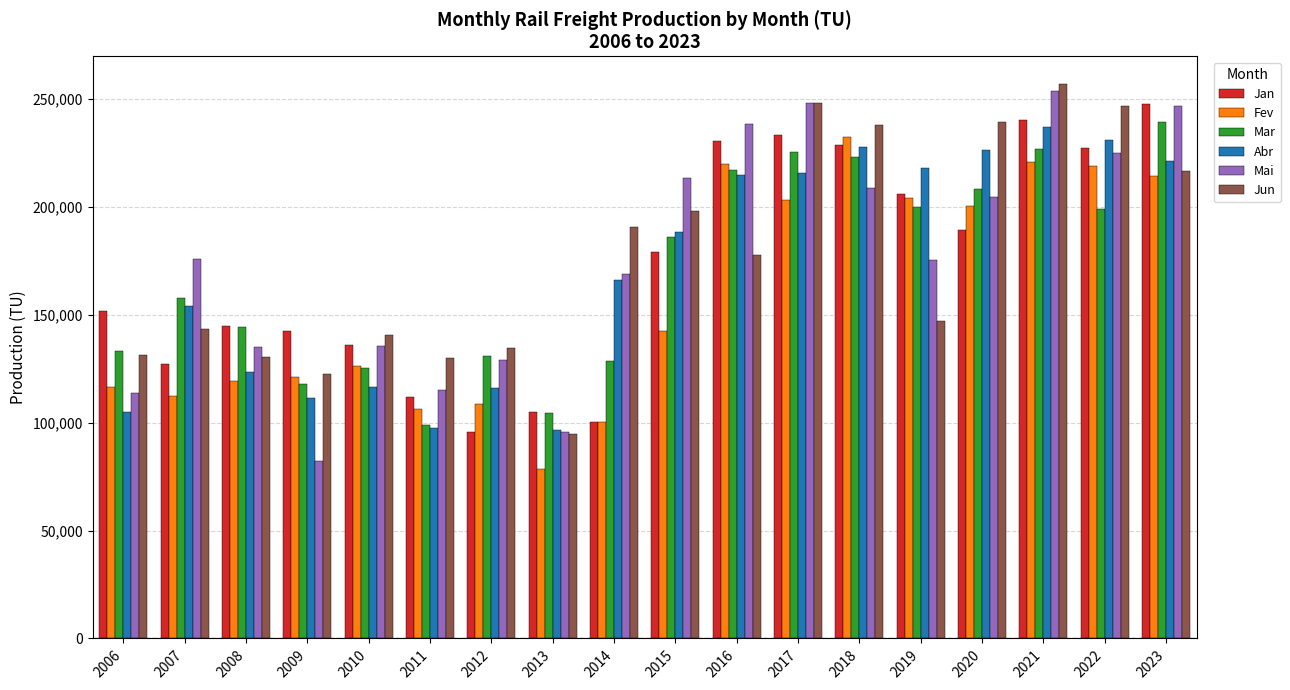

What is the difference between the second highest and second lowest values in the Fev series?

120481